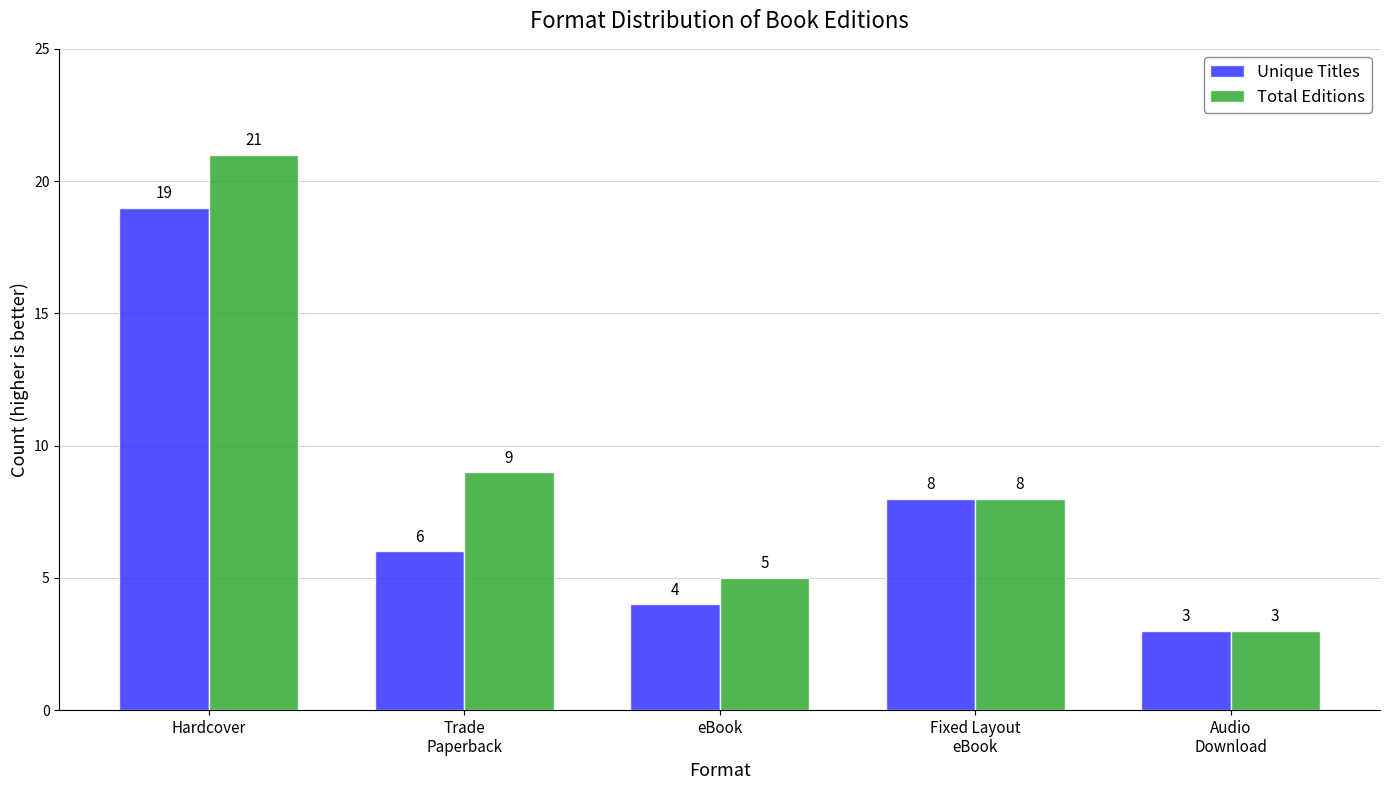

What is the difference between the maximum and minimum values in the Unique Titles series?

16